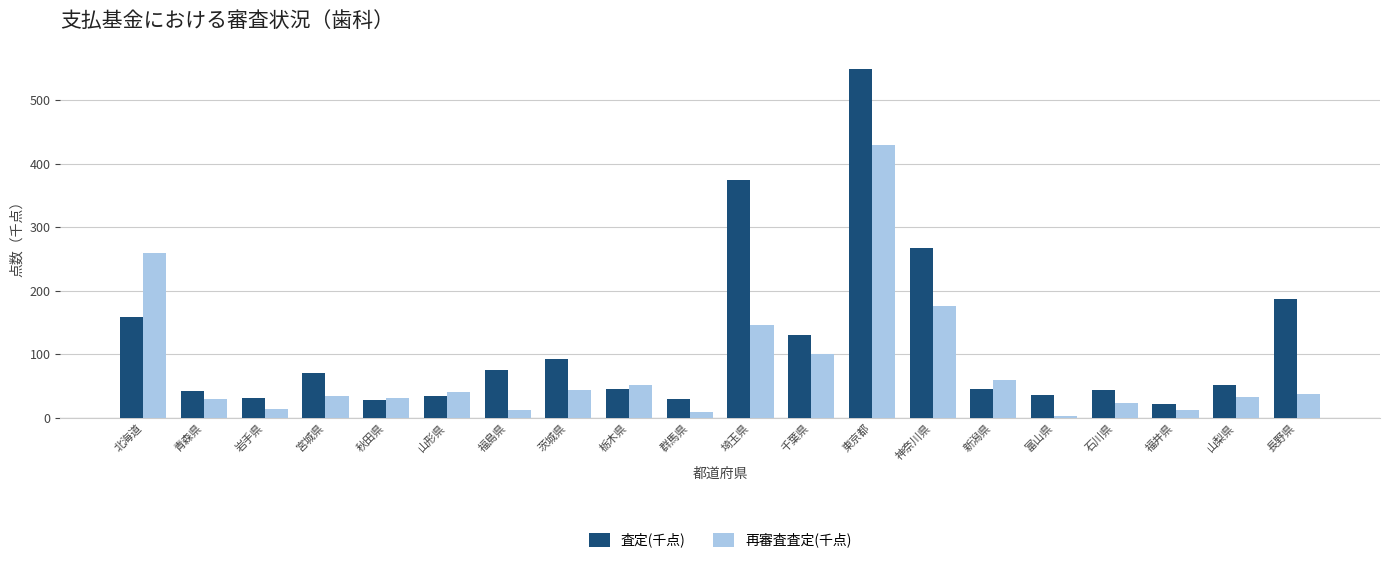

What position from the left is 青森県?

2